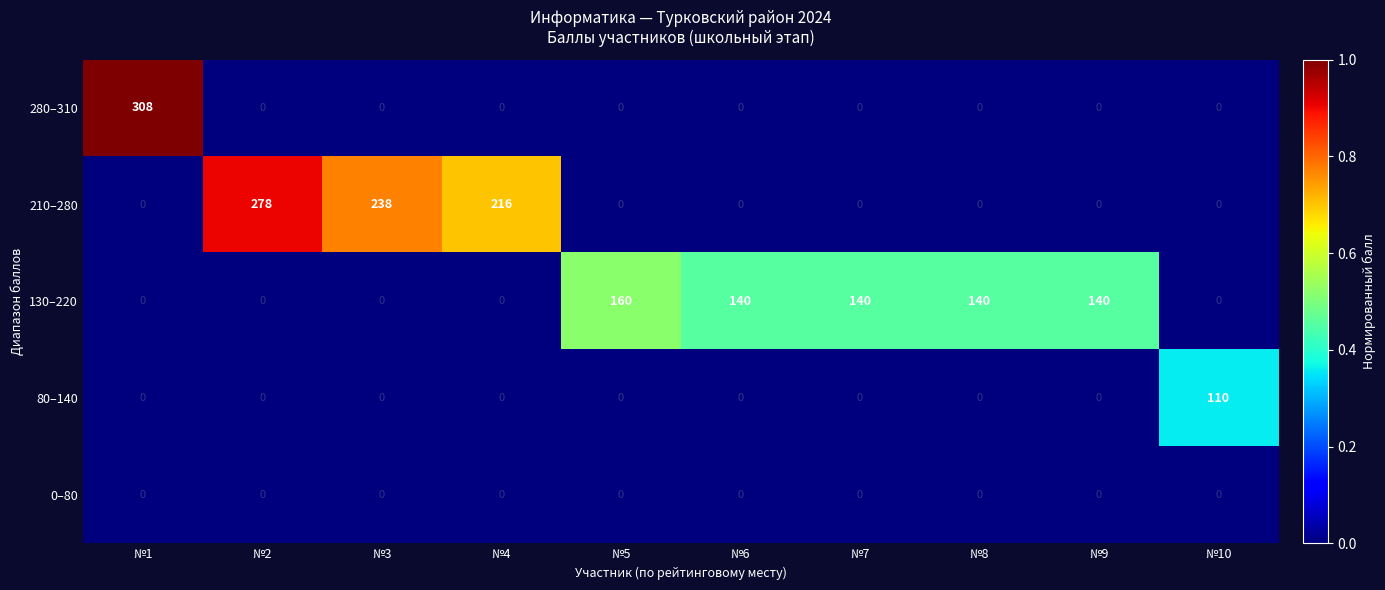

Which series has the largest total across all categories?

210–280